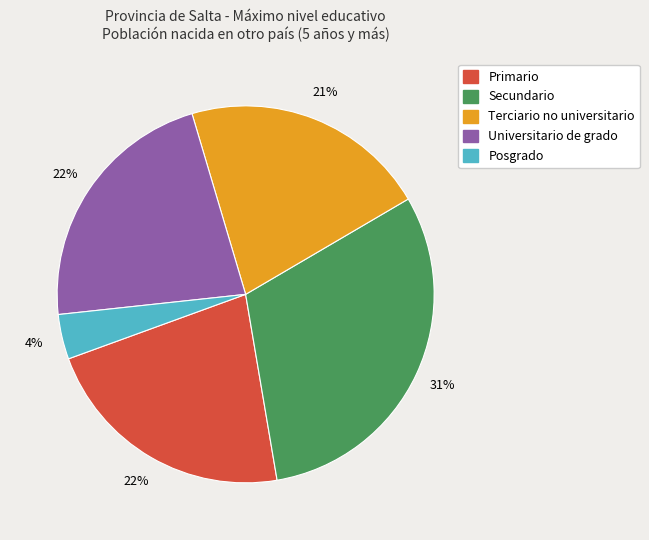

Is there a majority slice in this chart?

No